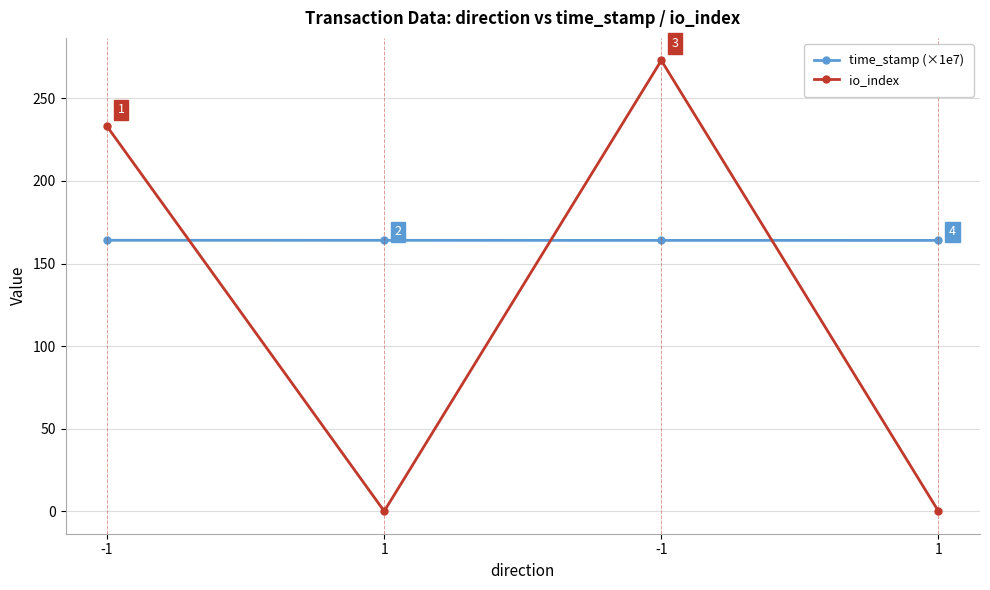

Rank the series at 1 from highest to lowest value.

time_stamp (×1e7), io_index